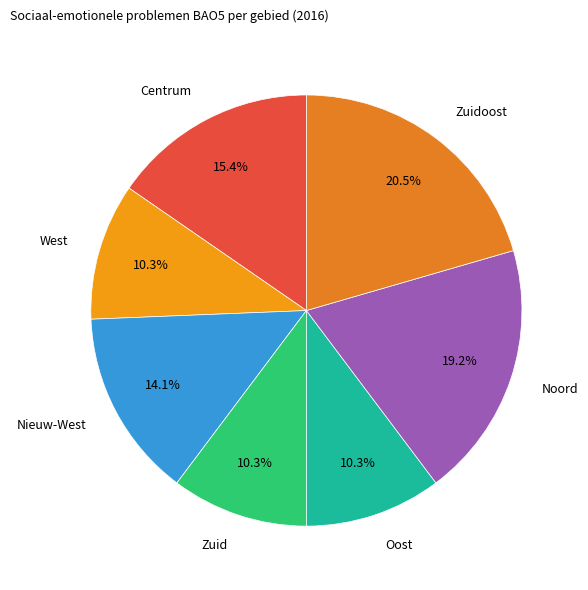

To the nearest percent, what is the combined percentage of Oost and Zuid?

21%